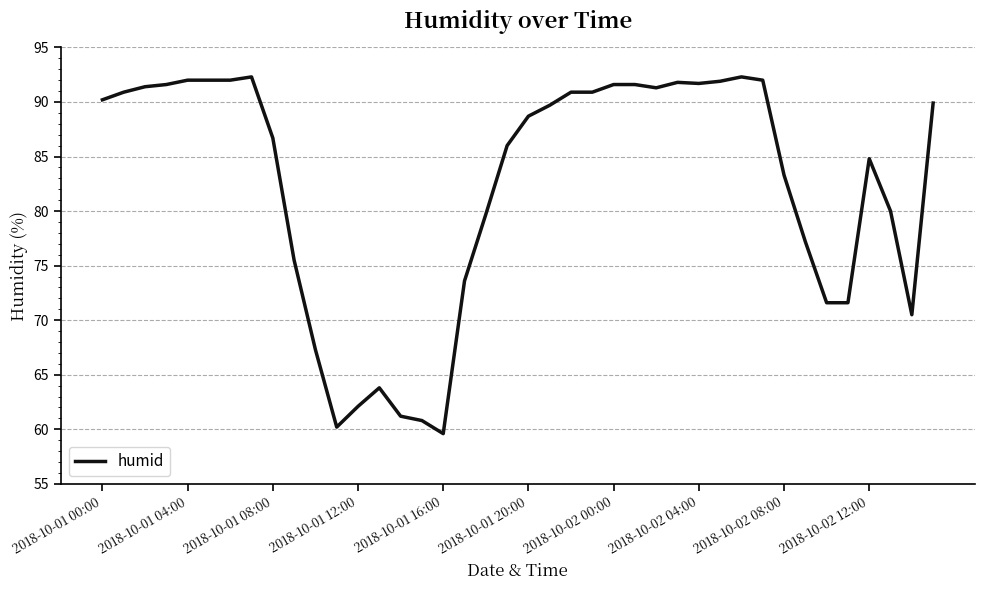

What is the greatest value displayed?

92.3